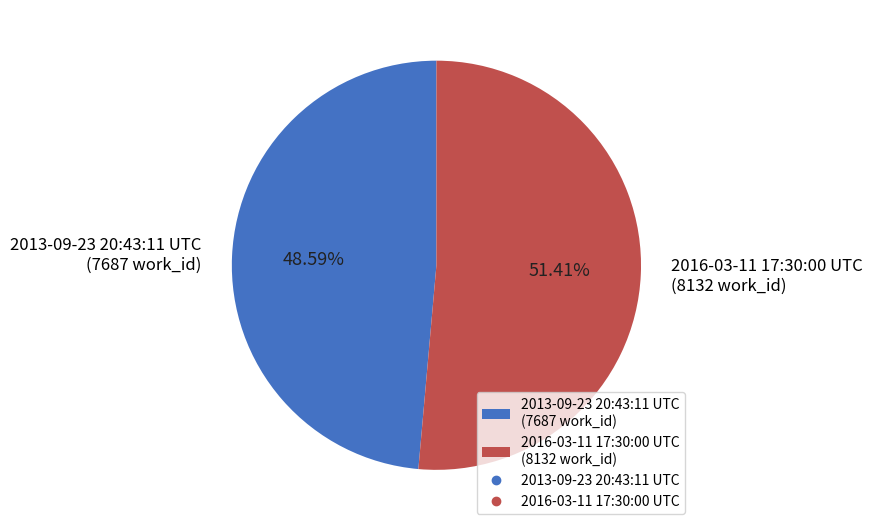

Count the number of slices in the pie.

2